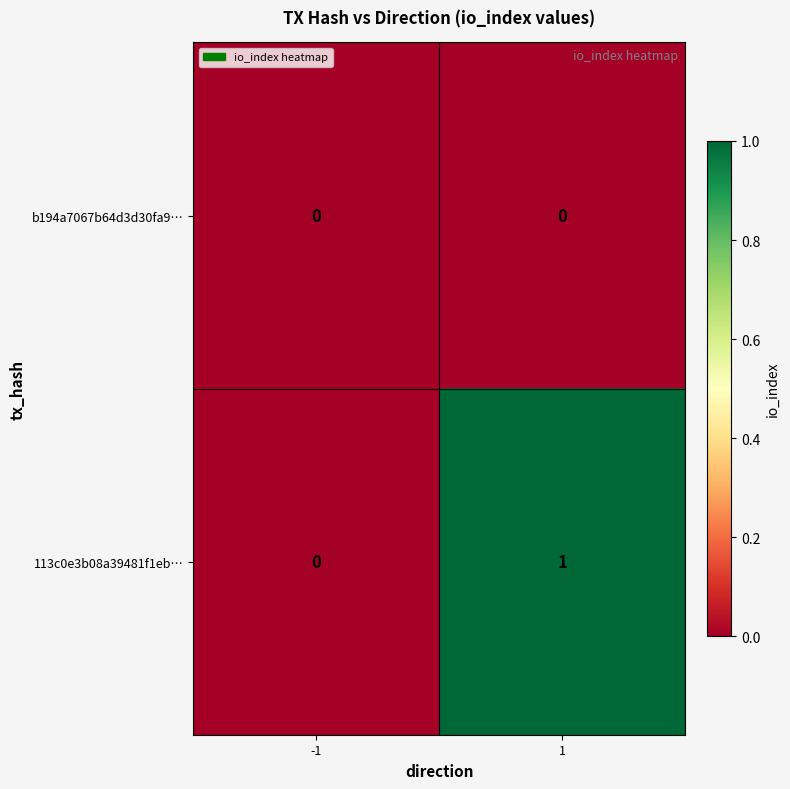

Is the value of b194a7067b64d3d30fa9… at -1 greater than the value of 113c0e3b08a39481f1eb… at 1?

No